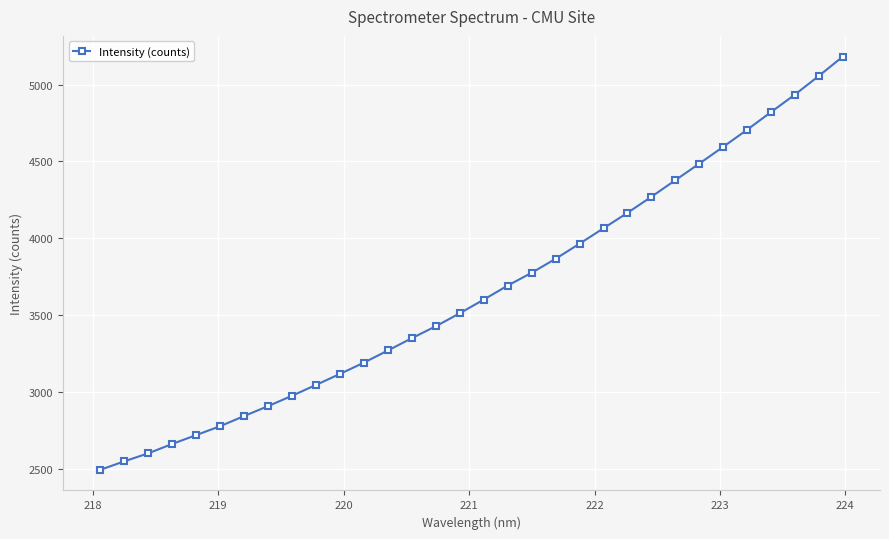

What is the difference between the second highest and second lowest values?

2510.7